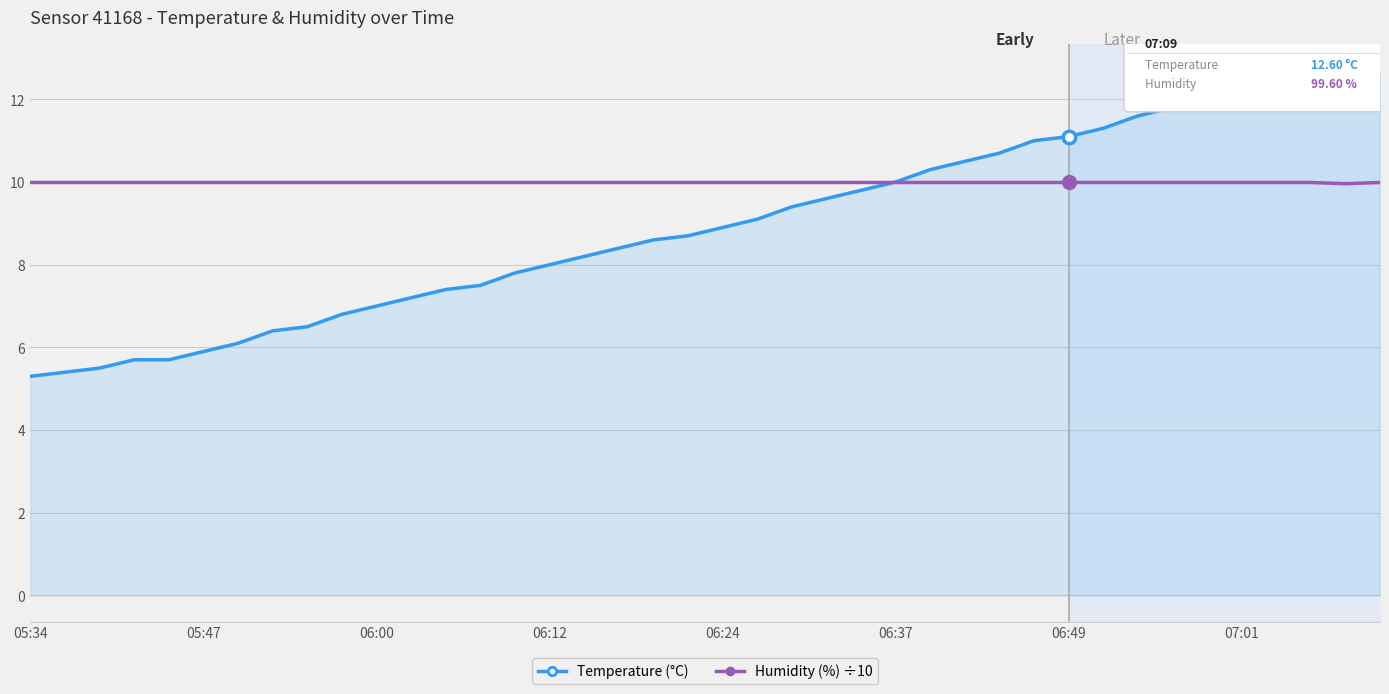

Which series has the widest spread of values?

Temperature (°C)